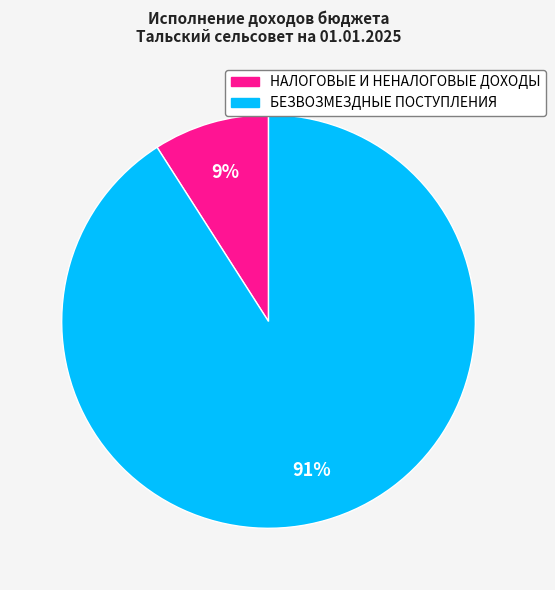

Which category has the biggest portion of the pie?

БЕЗВОЗМЕЗДНЫЕ ПОСТУПЛЕНИЯ